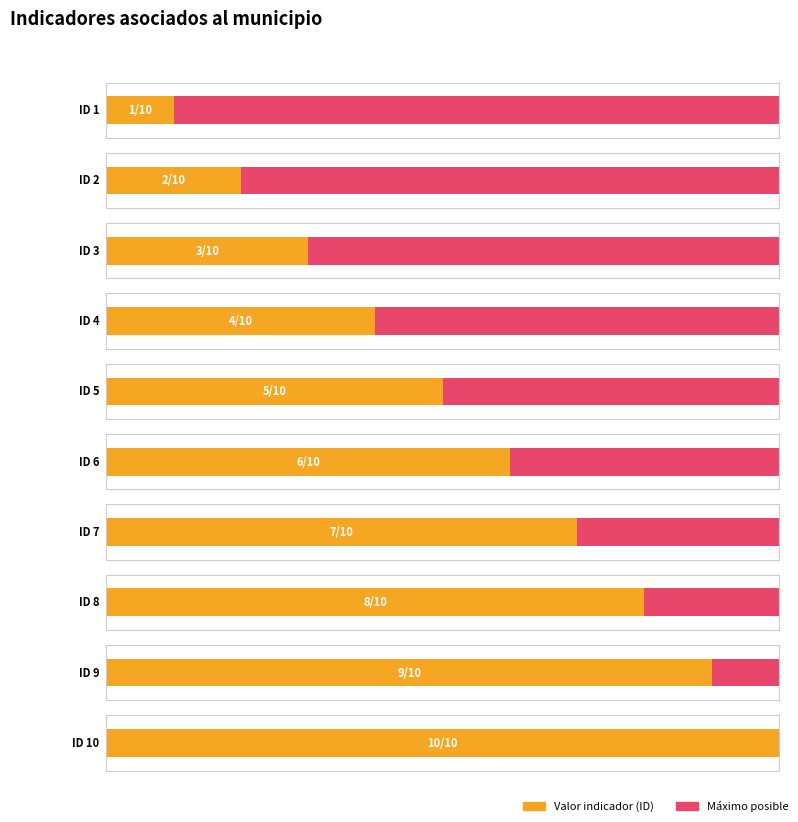

What is the value of the 10th bar from the left?

10